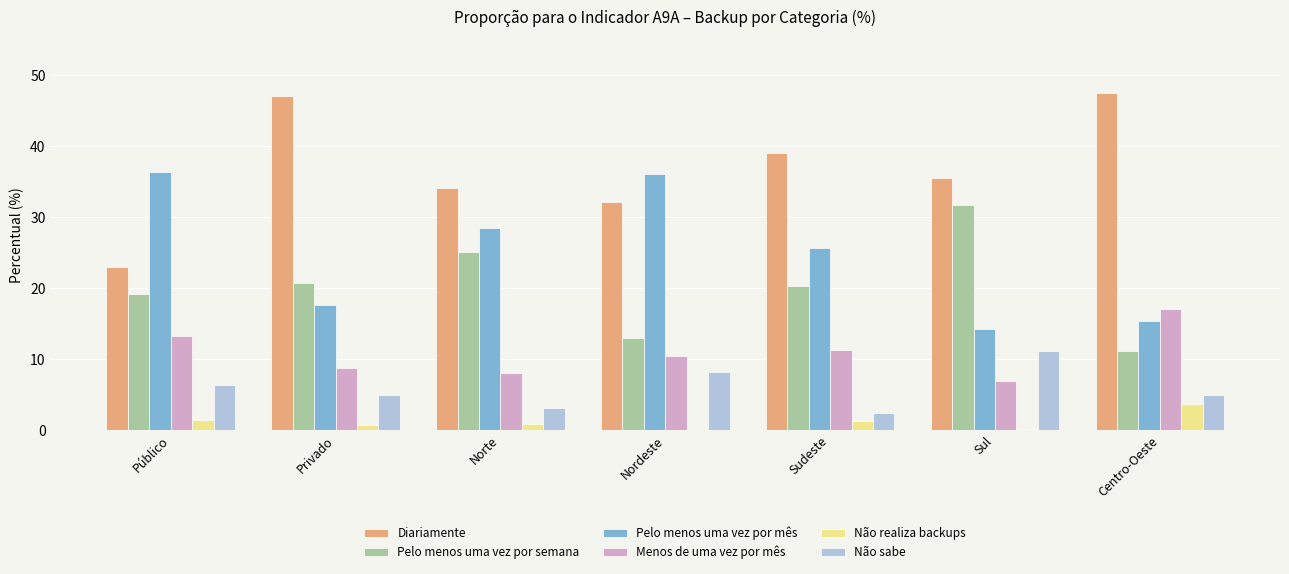

The value of Não realiza backups at Sudeste is 1.3. True or false?

True